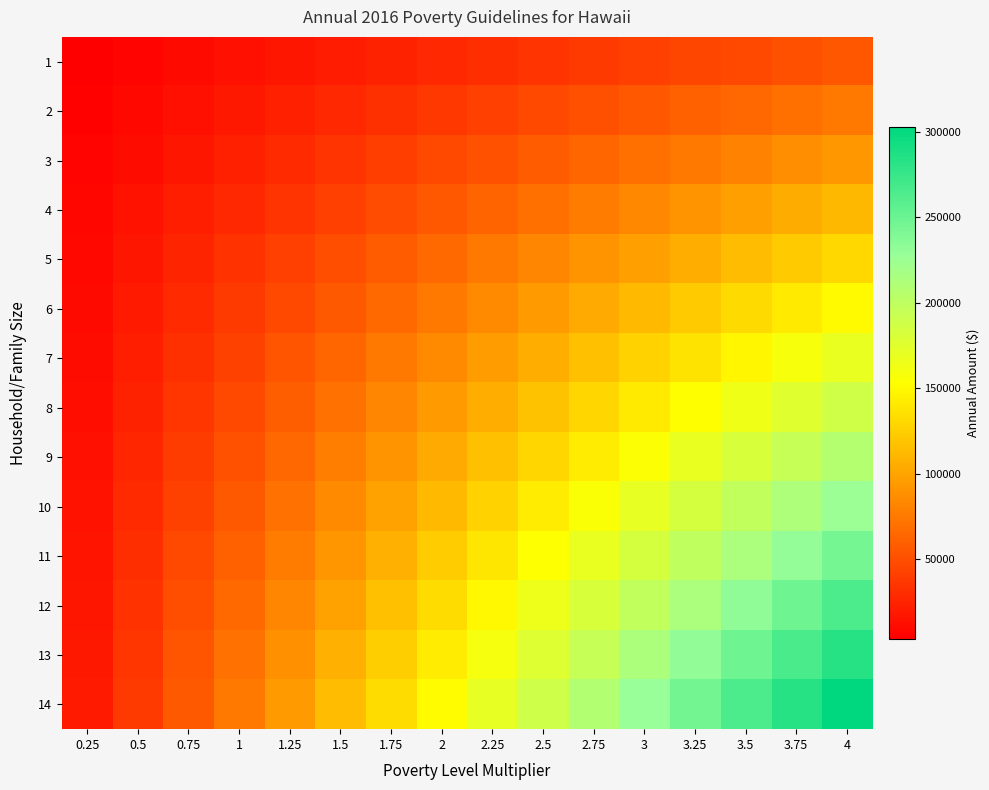

Which series has the largest range (max minus min)?

14